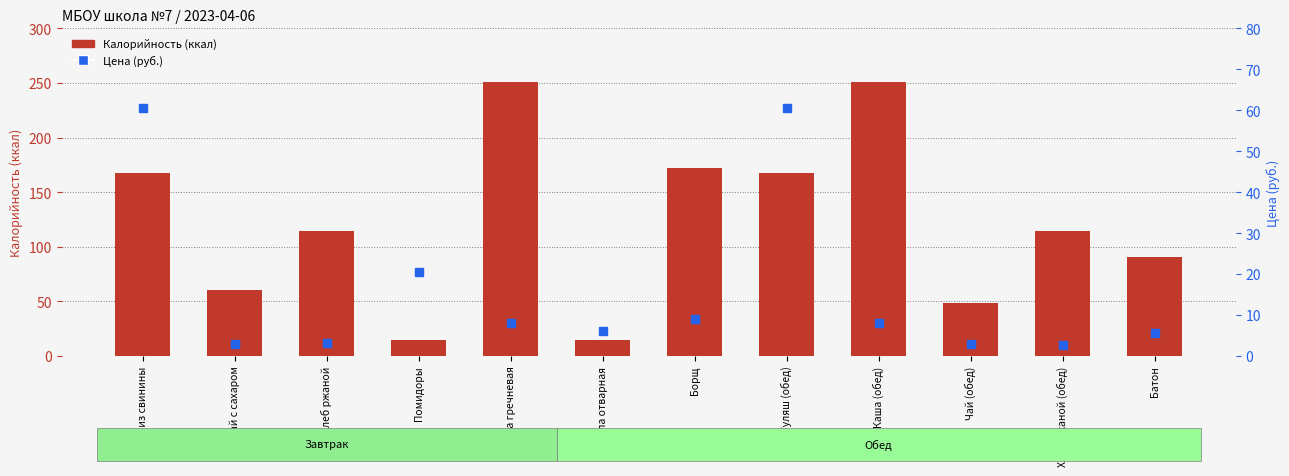

At which category is the sum across all series the highest?

Каша гречневая